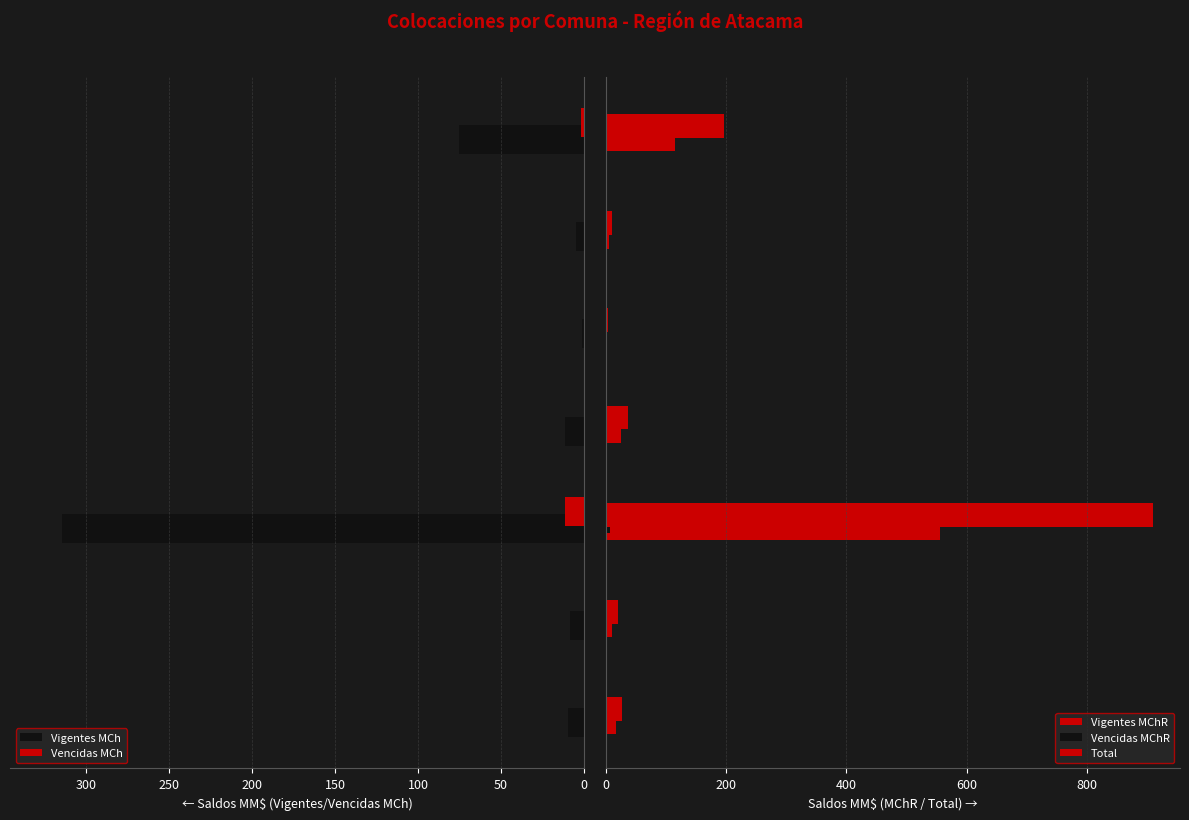

How many groups of bars are there?

7